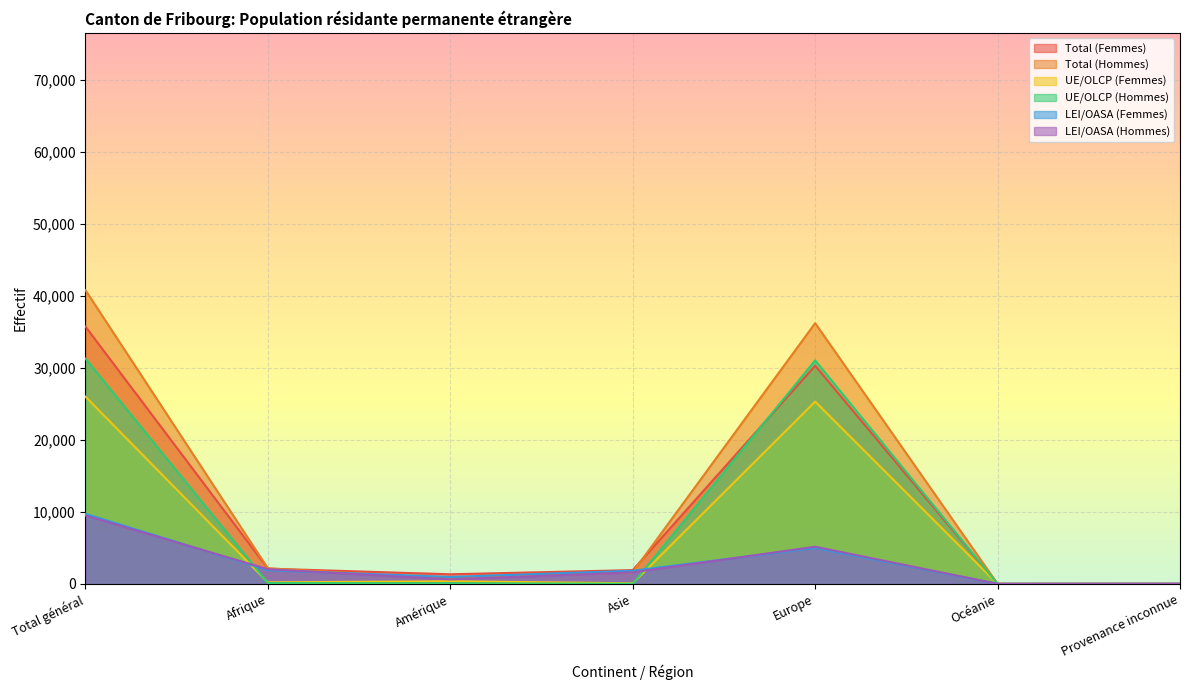

Which category has the lowest value across all series?

Provenance inconnue